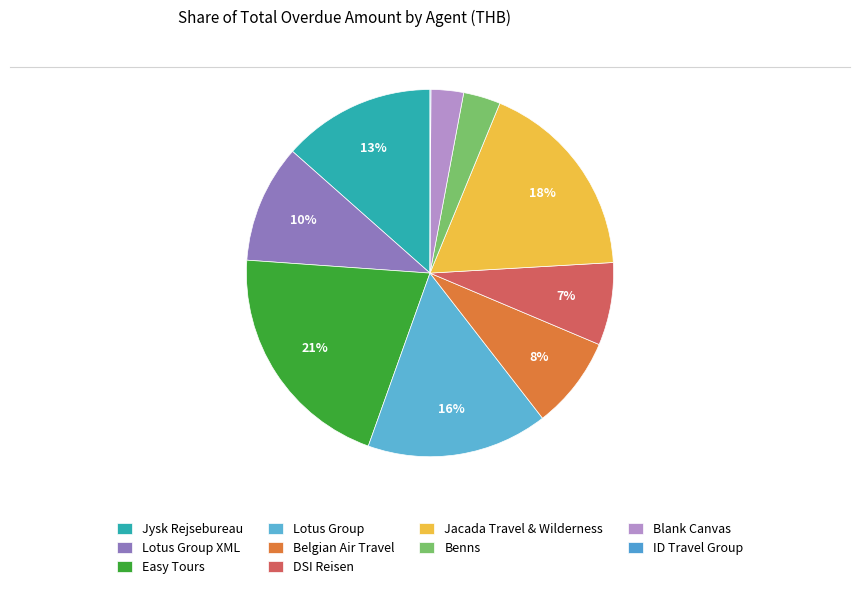

Count the number of slices in the pie.

10